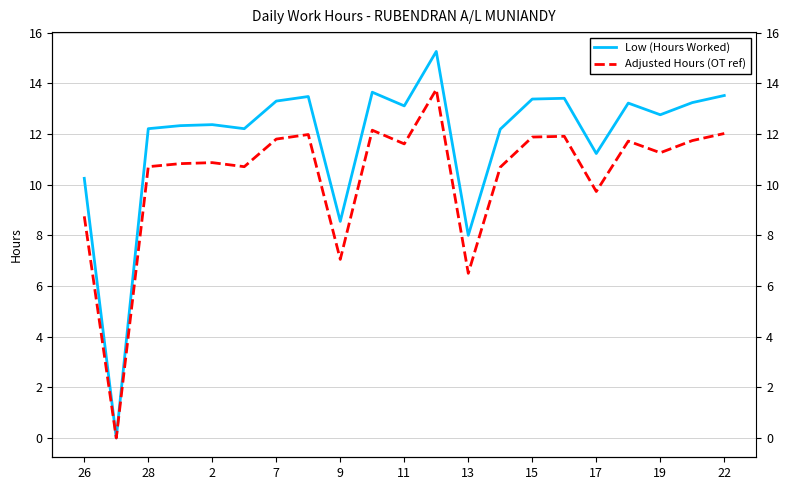

At which category is the sum across all series the highest?

11